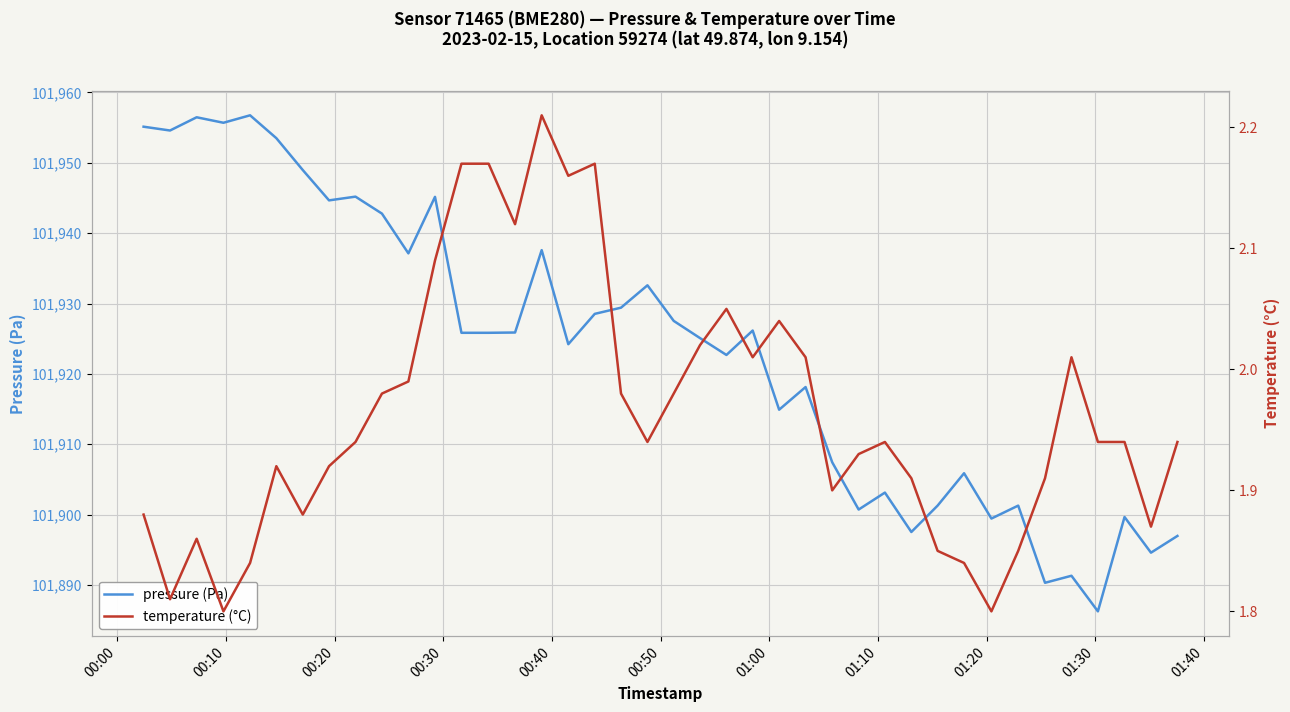

What is the highest value of the pressure (Pa) series?

101956.8